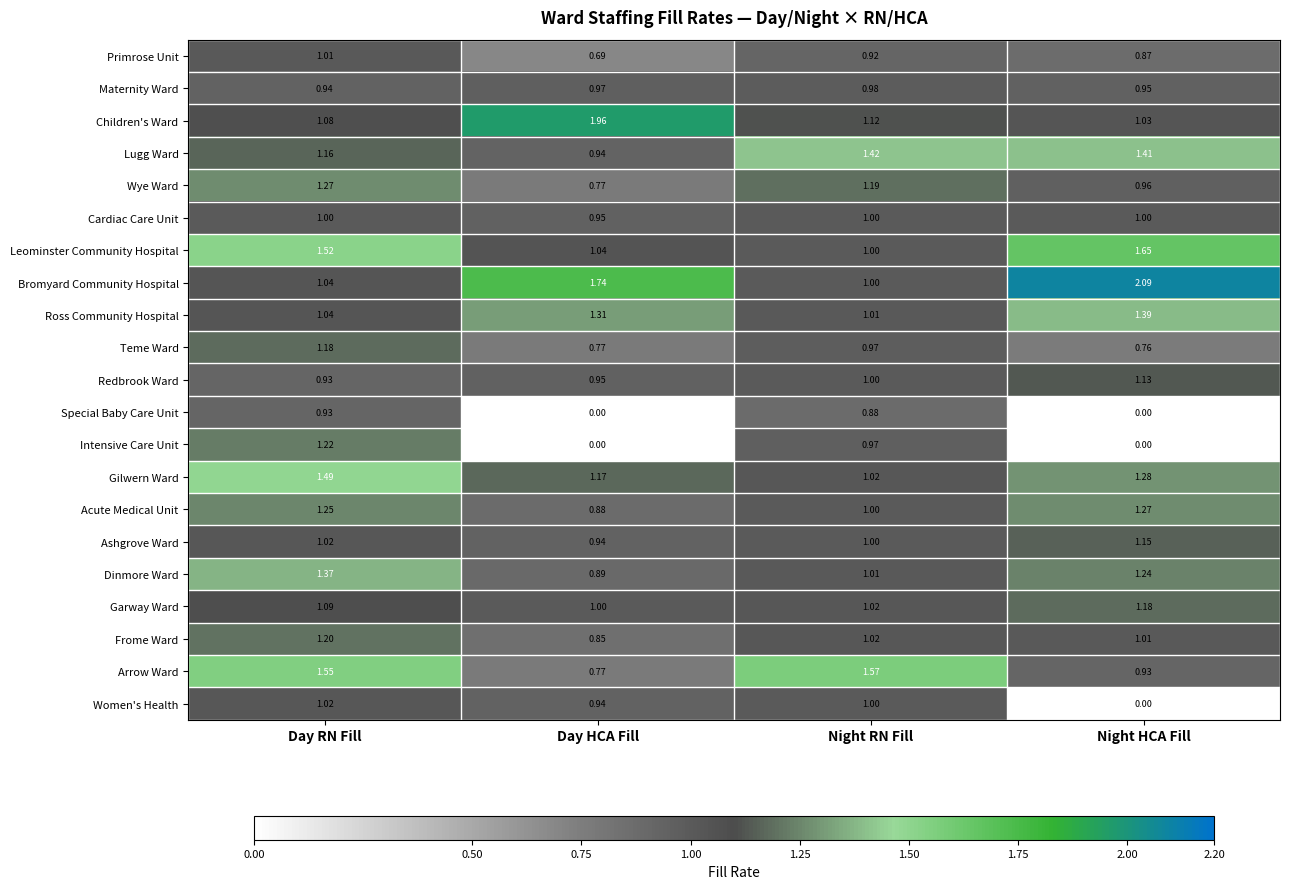

Rank the categories by Children's Ward value from highest to lowest.

Day HCA Fill, Night RN Fill, Day RN Fill, Night HCA Fill